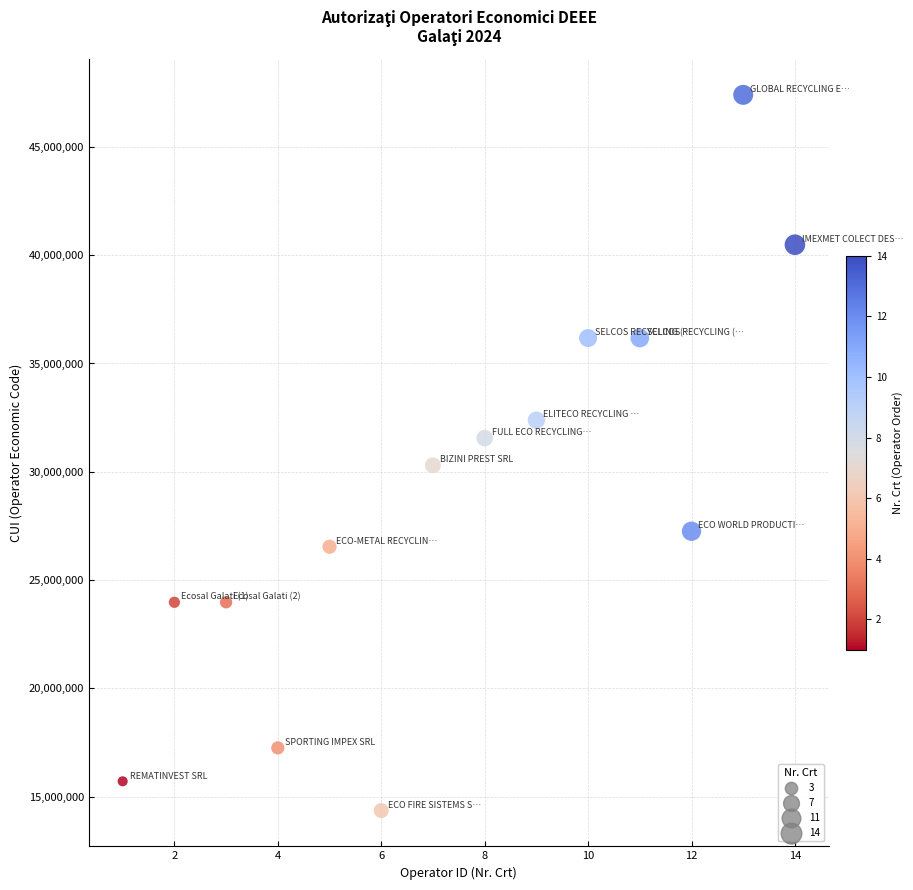

What is the range of Y values (max minus min)?

33049048